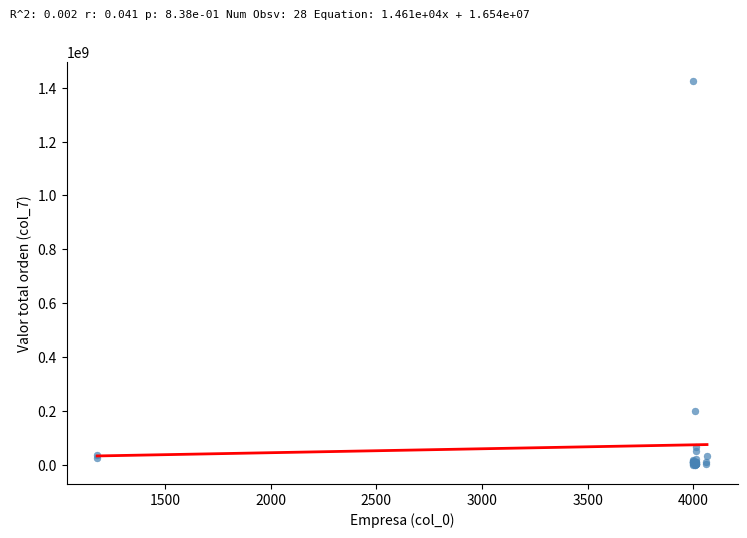

What Y value in the scatter plot is closest to 712958877?

200000000